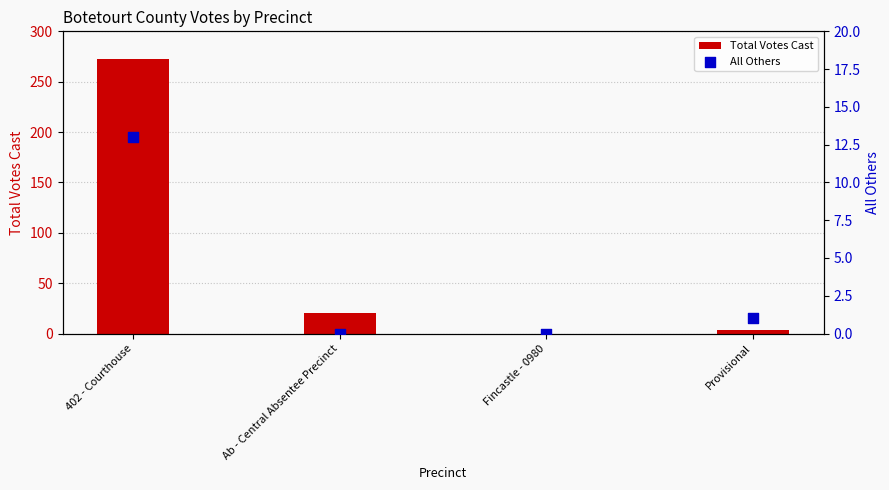

What are all the series names shown in the legend?

Total Votes Cast, All Others